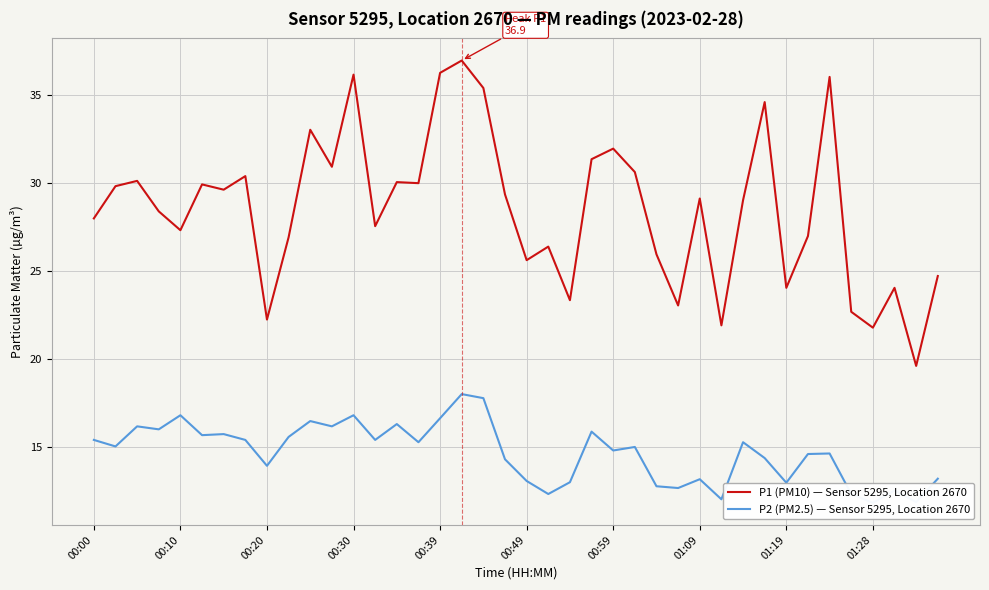

Between 20 and 21, which is larger?

21